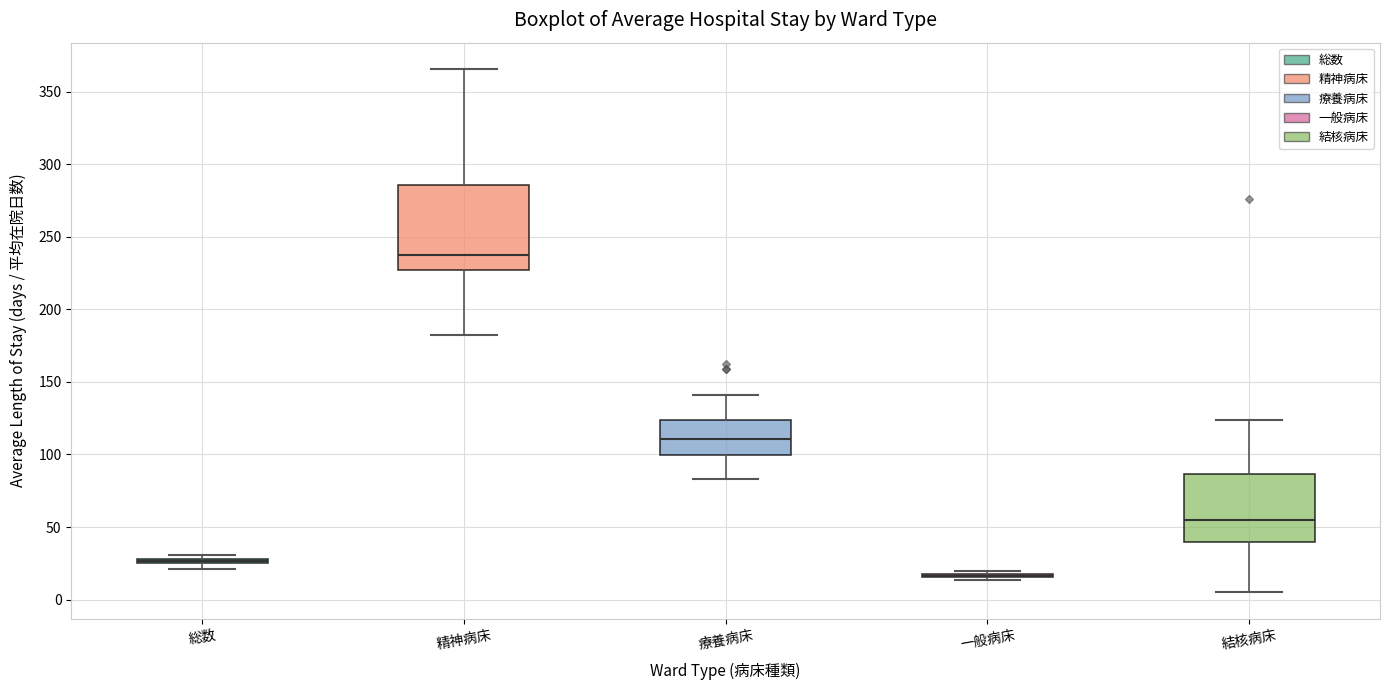

Comparing the boxes themselves (not the whiskers), which one is the tallest?

精神病床